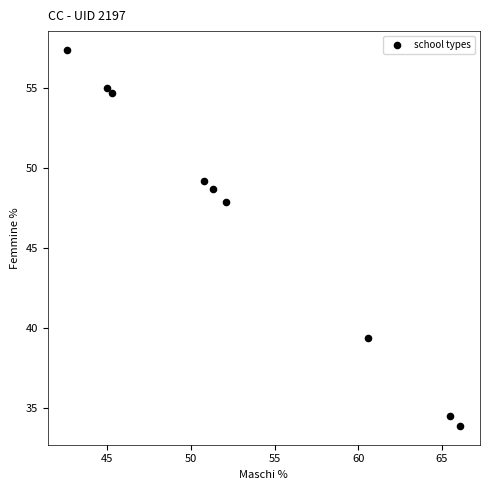

What Y value in the scatter plot is closest to 45?

47.9